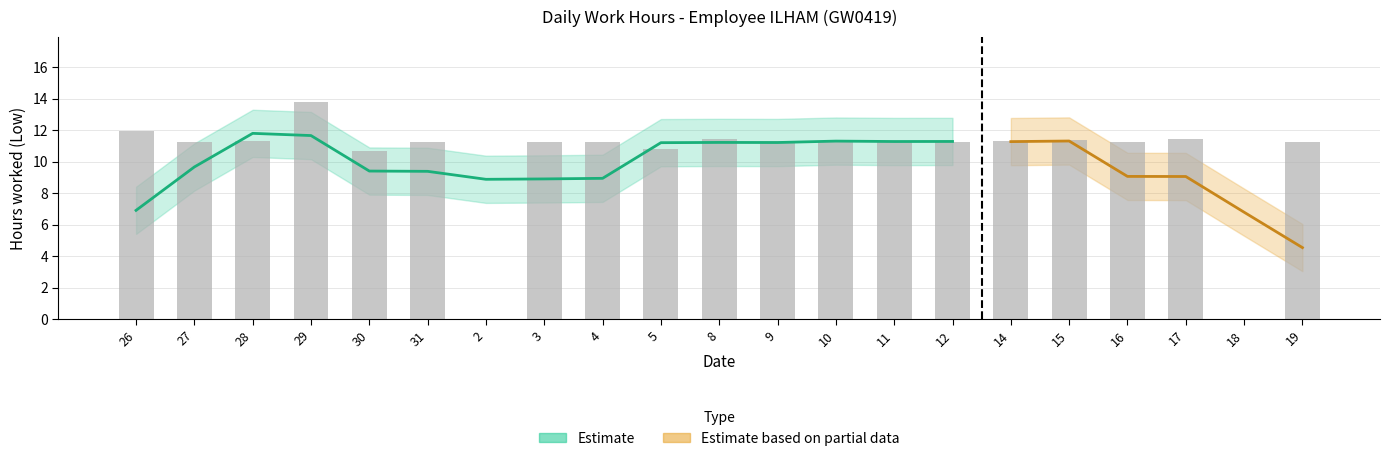

Count the number of values greater than 11.

17